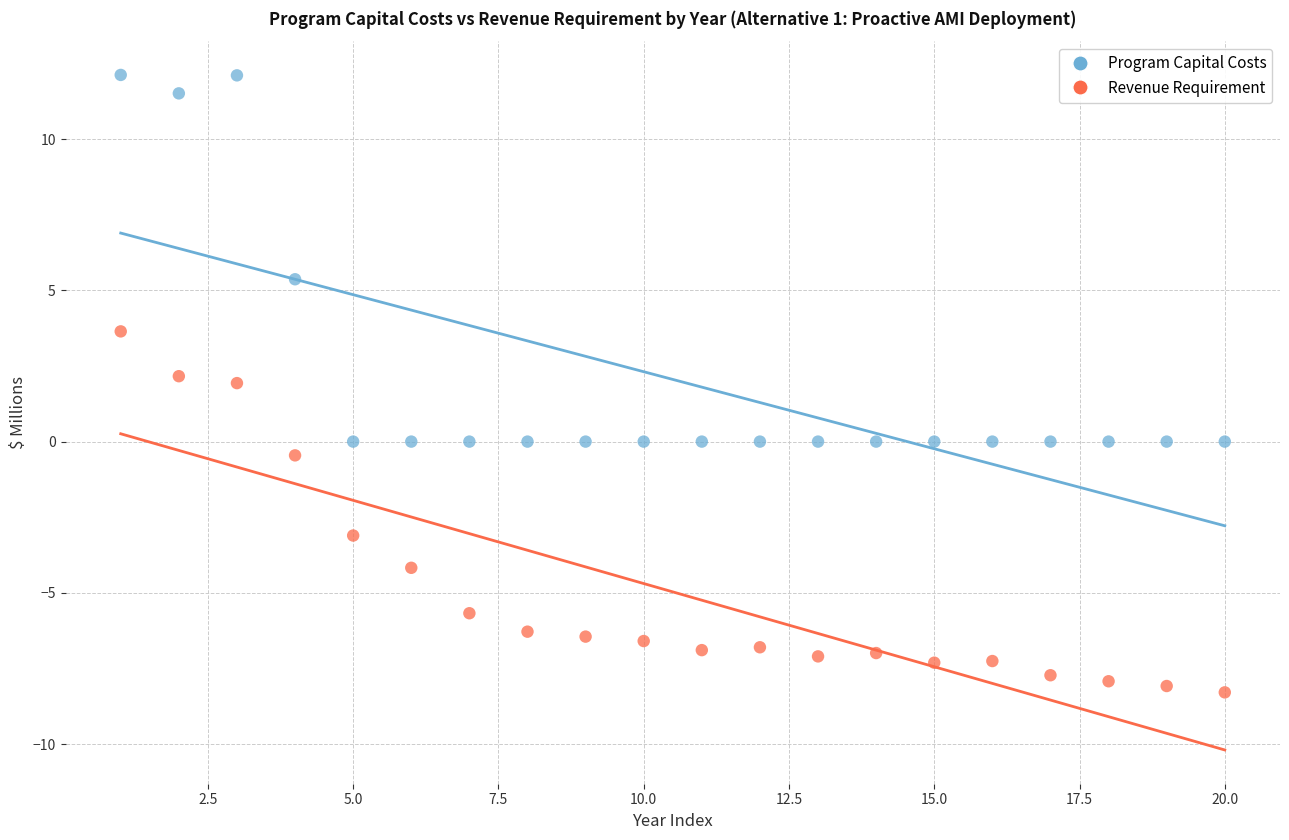

Which series has the widest spread of Y values?

Program Capital Costs